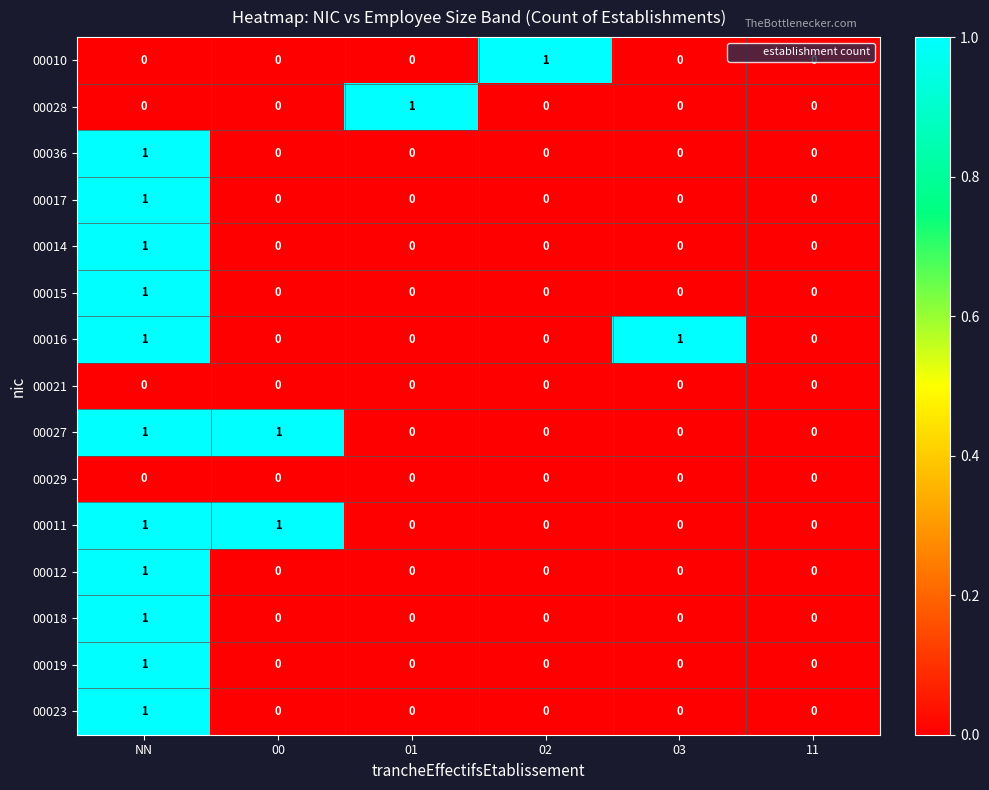

What is the greatest value displayed?

1